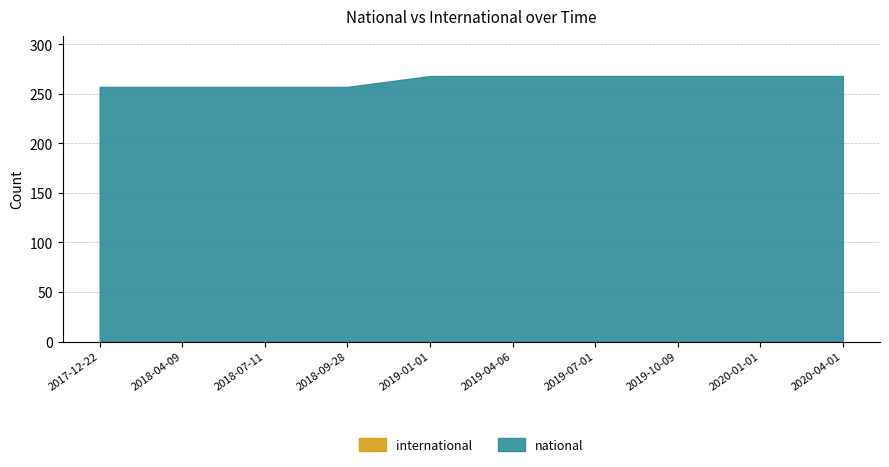

How many series are shown in this chart?

2